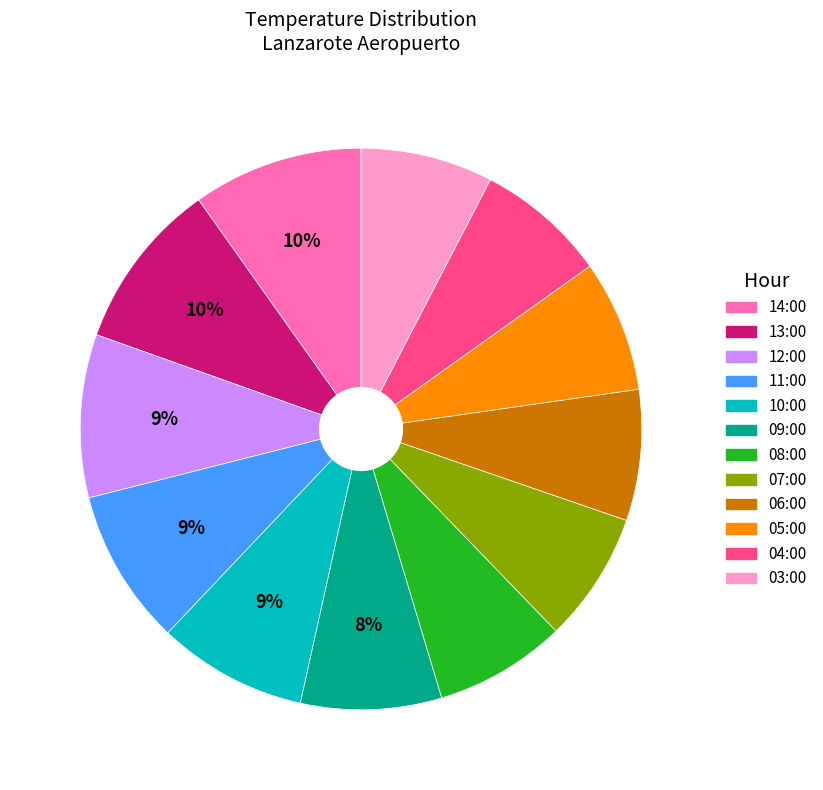

To the nearest percent, what percentage of the pie is 13:00?

10%